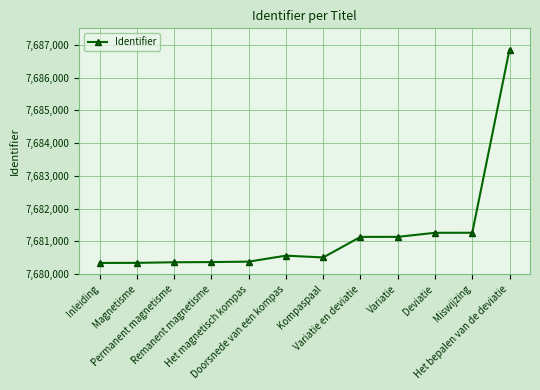

True or false: there are more than 0 points higher than both neighbors.

True